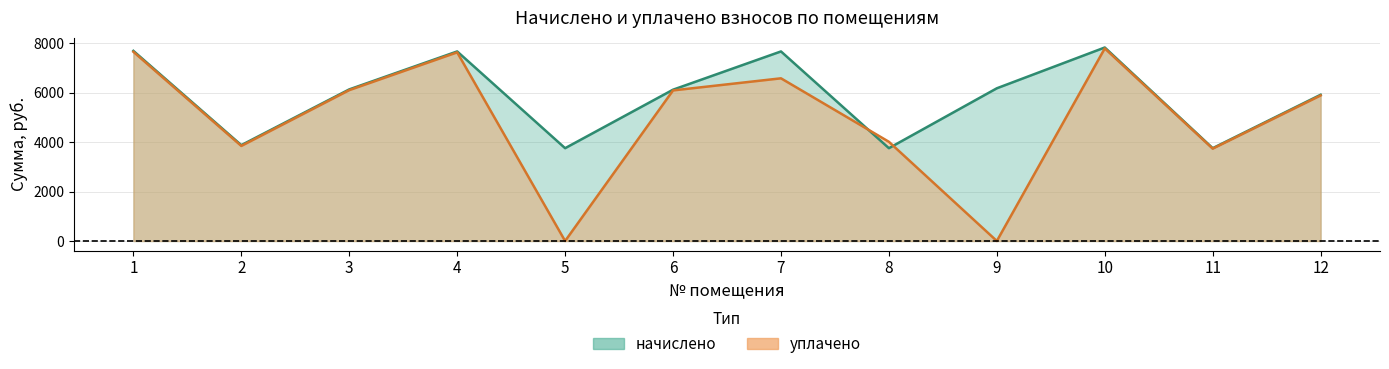

Between 6 and 4, which is larger?

4